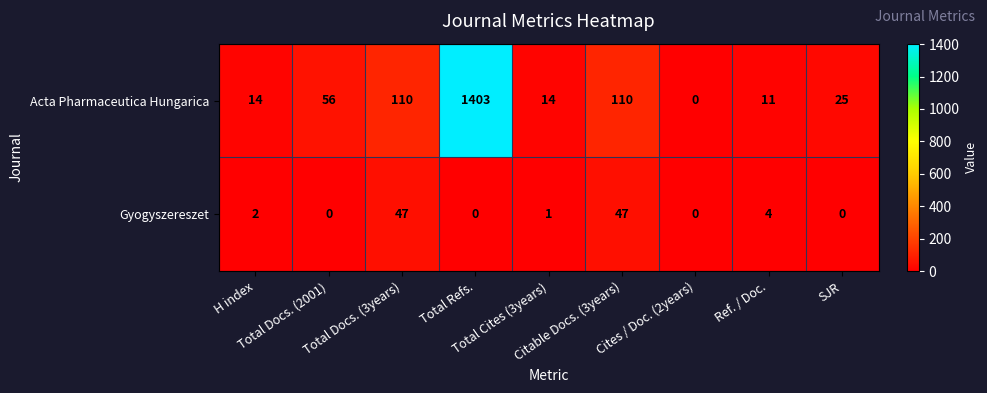

At how many categories does at least one series exceed 70?

3